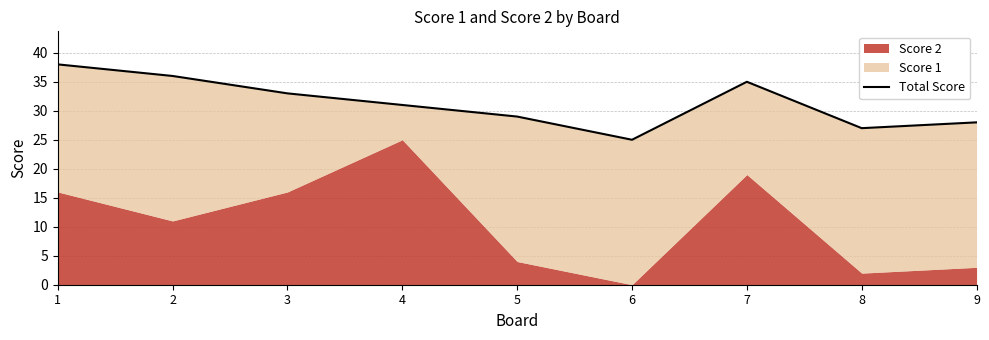

At which label does the data first exceed 31?

1